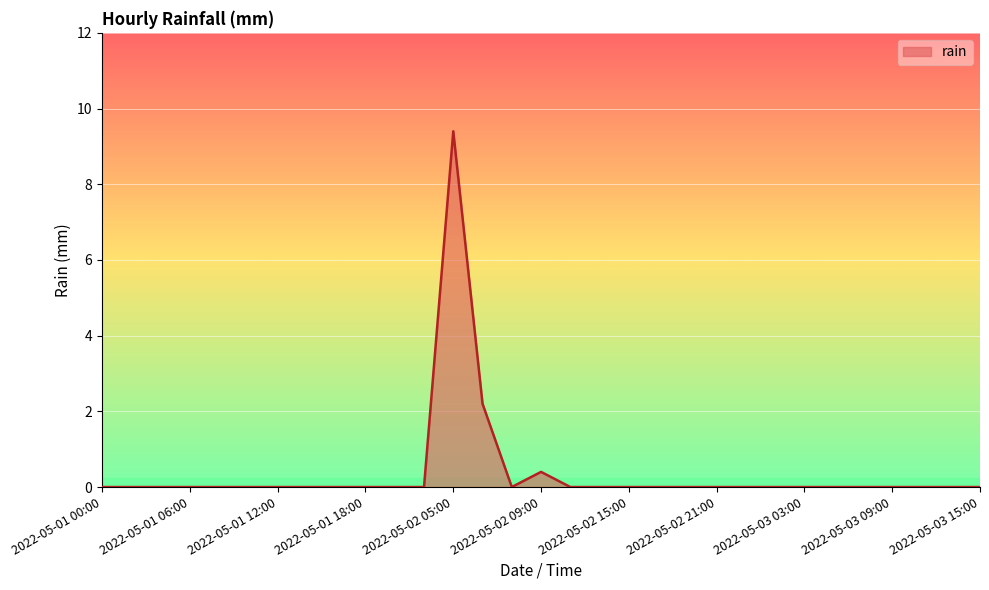

What is the maximum value shown in the chart?

9.4